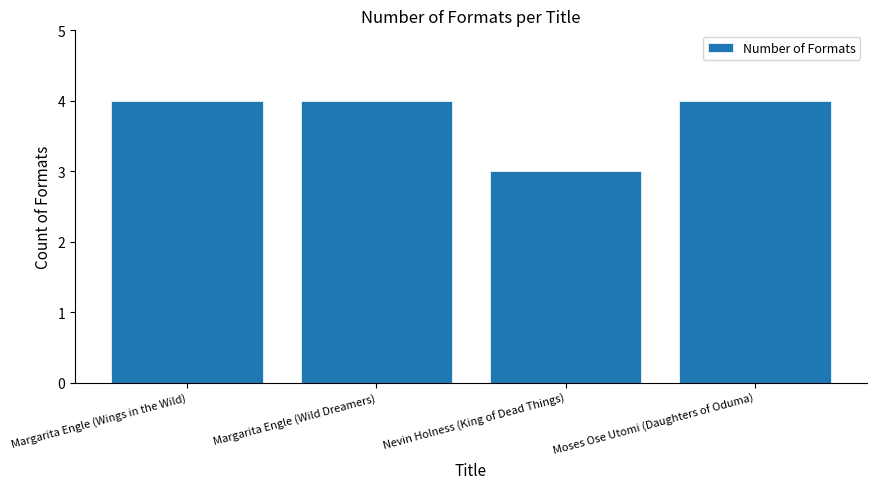

What is the sum of the values at Moses Ose Utomi (Daughters of Oduma) and Margarita Engle (Wings in the Wild)?

8